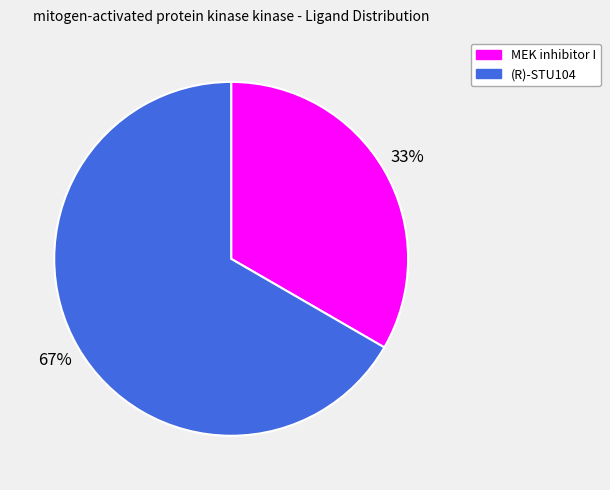

Approximately how many times larger is the value at (R)-STU104 compared to MEK inhibitor I?

2.0